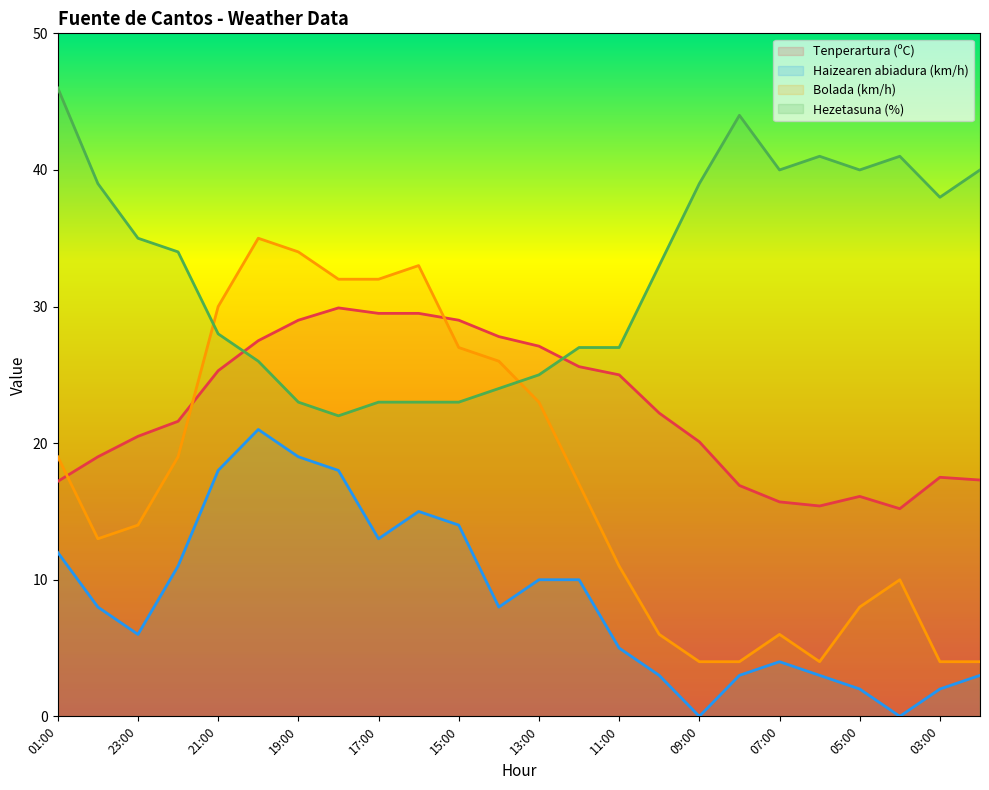

Which series changed the most between 14:00 and 13:00?

Bolada (km/h)